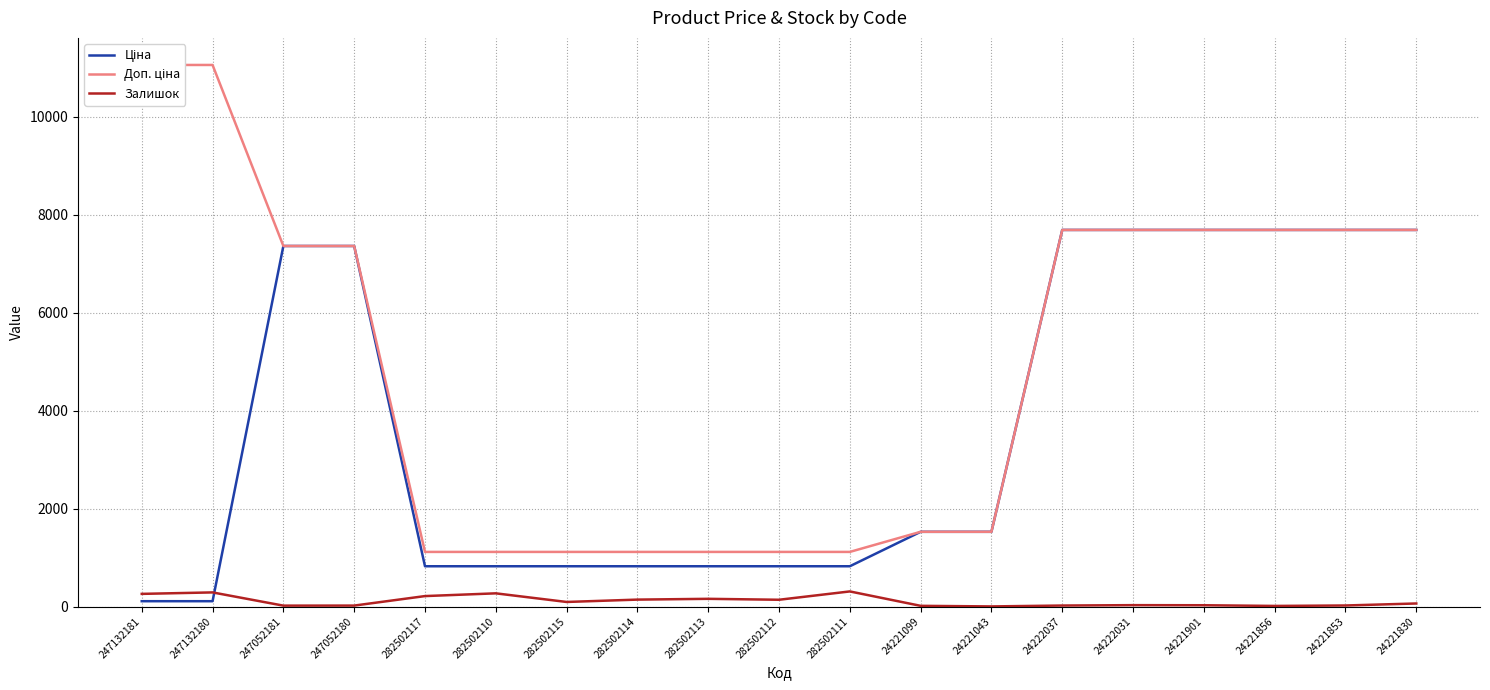

Reading left to right, extract all data points from this chart.

Ціна: 247132181=110.5	247132180=110.5	247052181=7360.2	247052180=7360.2	282502117=823.9	282502110=823.9	282502115=823.9	282502114=823.9	282502113=823.9	282502112=823.9	282502111=823.9	24221099=1526.8	24221043=1526.8	24222037=7688.0	24222031=7688.0	24221901=7688.0	24221856=7688.0	24221853=7688.0	24221830=7688.0
Доп. ціна: 247132181=11055.0	247132180=11055.0	247052181=7360.2	247052180=7360.2	282502117=1116.5	282502110=1116.5	282502115=1116.5	282502114=1116.5	282502113=1116.5	282502112=1116.5	282502111=1116.5	24221099=1527.0	24221043=1527.0	24222037=7688.0	24222031=7688.0	24221901=7688.0	24221856=7688.0	24221853=7688.0	24221830=7688.0
Залишок: 247132181=260.0	247132180=290.0	247052181=20.0	247052180=21.0	282502117=215.0	282502110=271.0	282502115=95.0	282502114=143.0	282502113=159.0	282502112=140.0	282502111=310.0	24221099=16.0	24221043=4.0	24222037=22.0	24222031=30.0	24221901=28.0	24221856=14.0	24221853=23.0	24221830=64.0